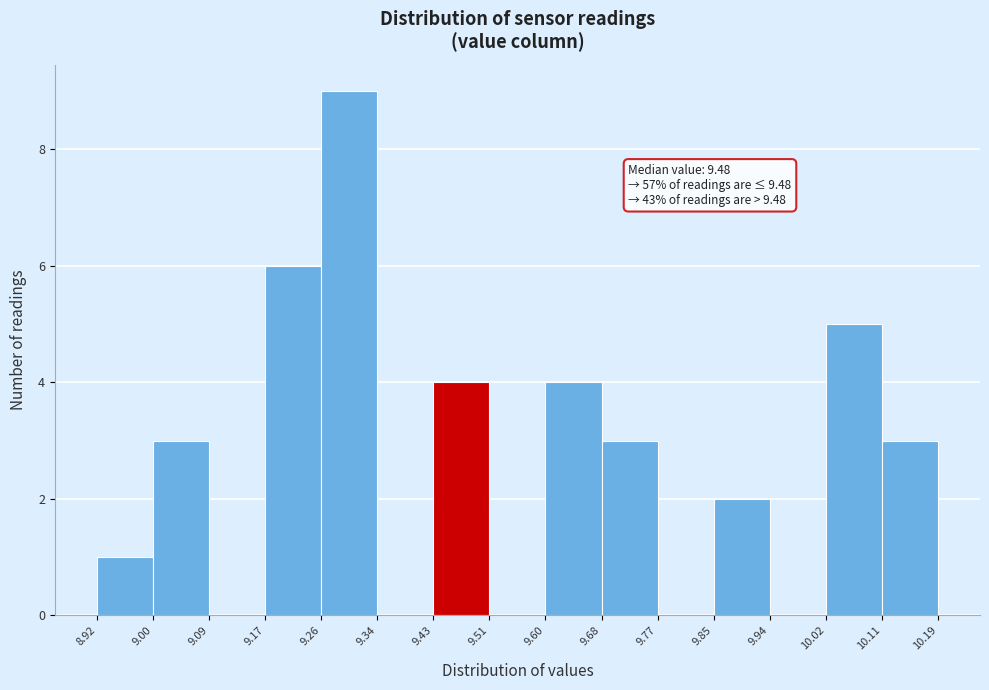

Which range on the x-axis has the tallest bar?

9.26 to 9.34